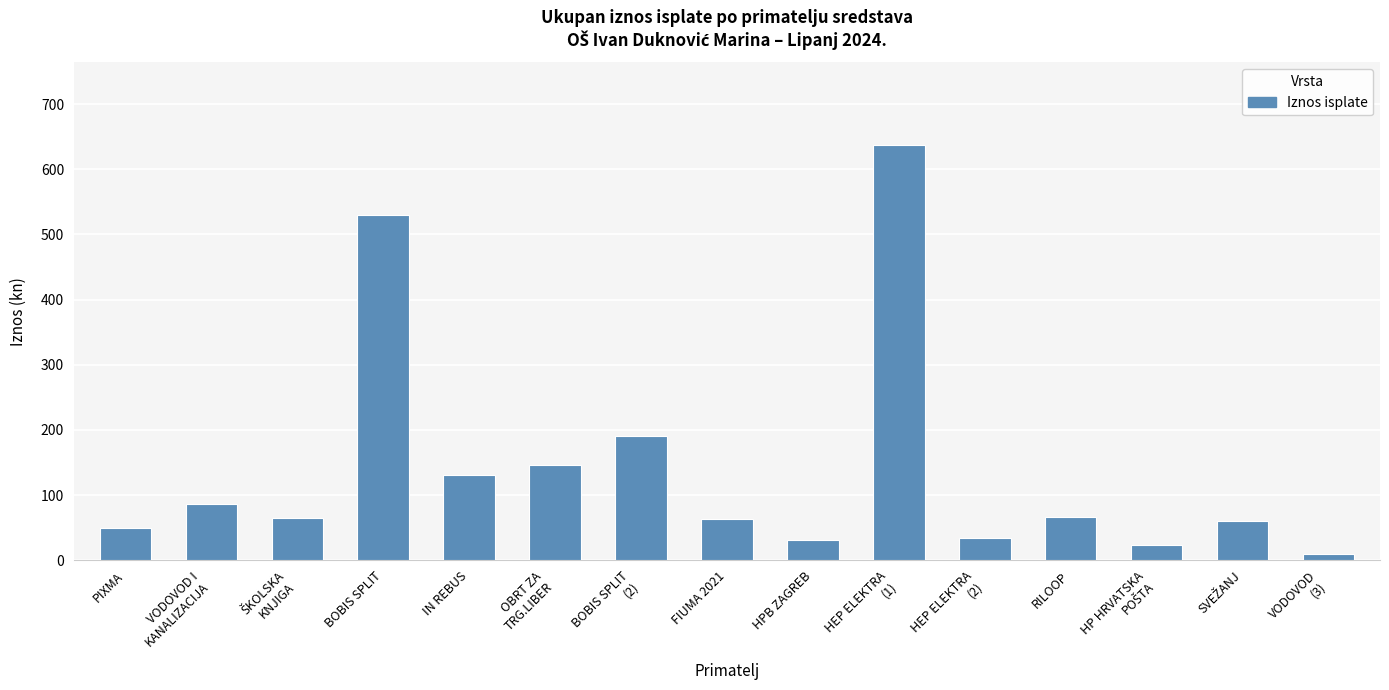

Which label corresponds to the smallest value in the chart?

VODOVOD
(3)